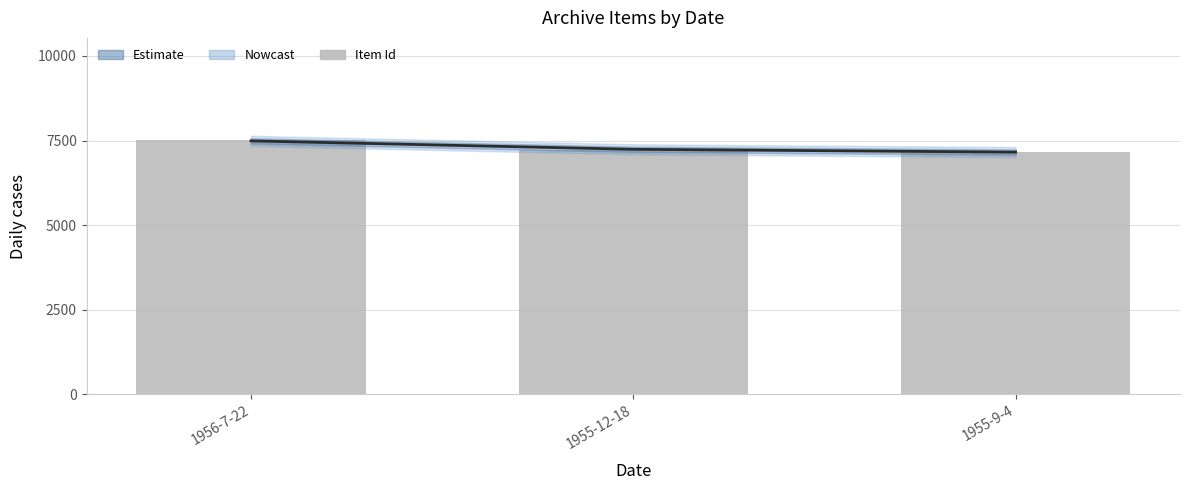

Is it true that Estimate equals 1652 at 1955-9-4?

False